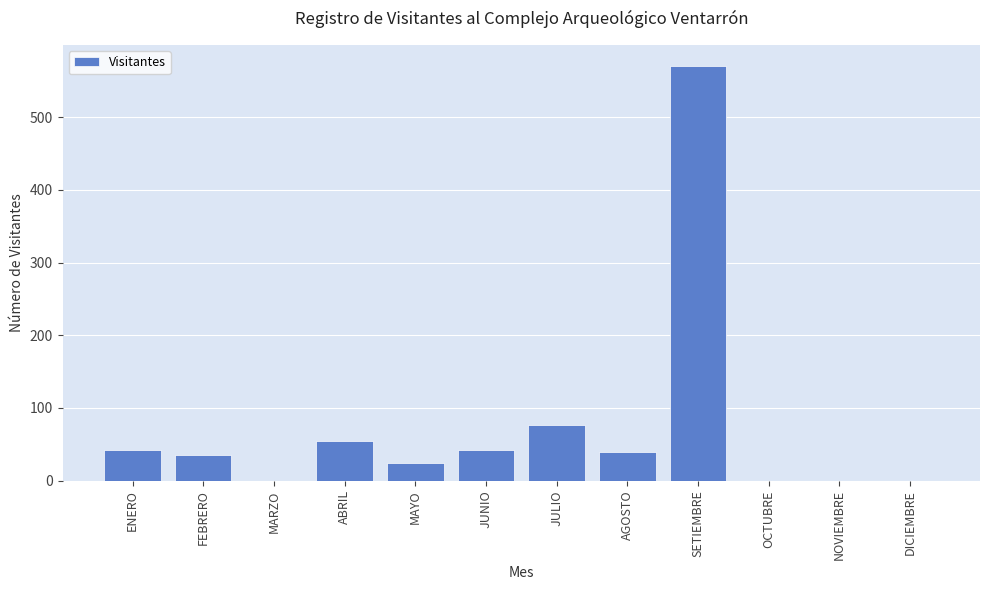

True or false: the data shows 42 at JUNIO.

True